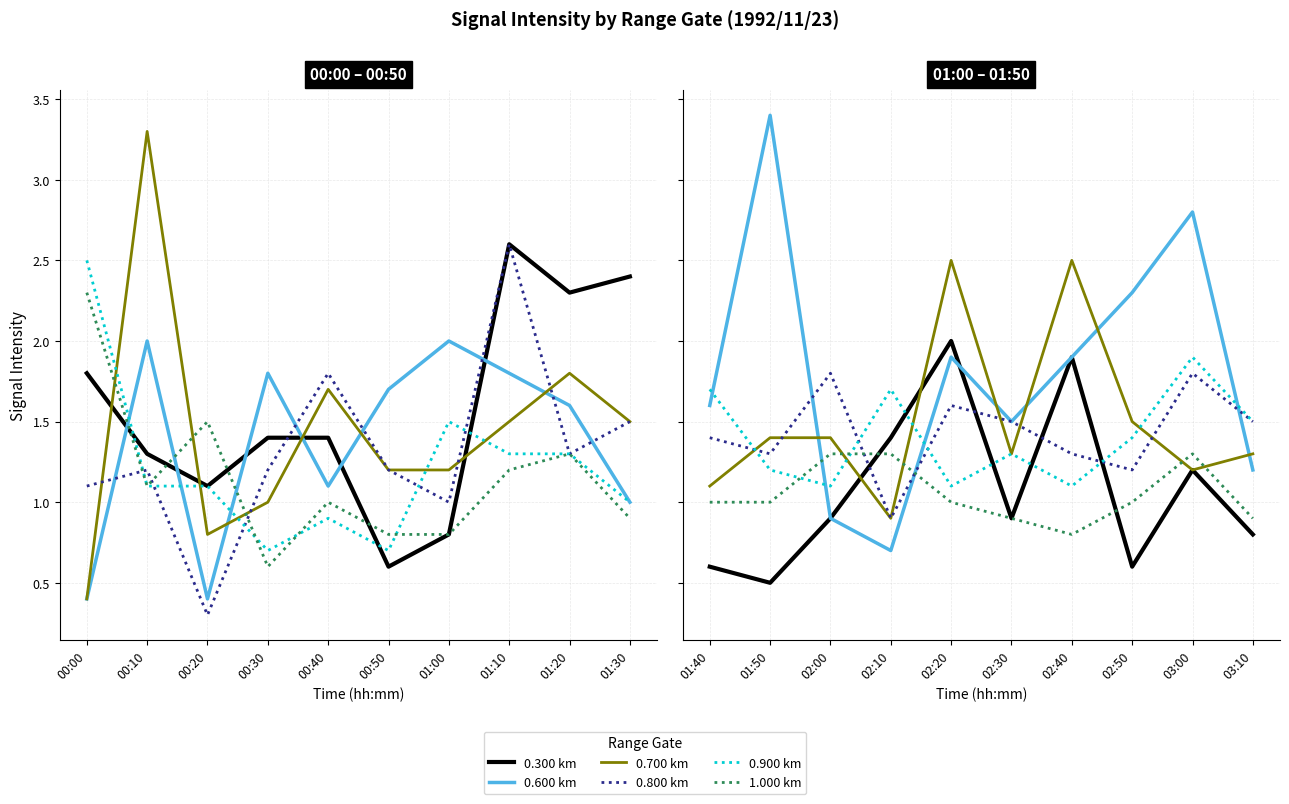

Which series ends up on top after the final intersection of 0.300 km and 0.700 km?

0.700 km